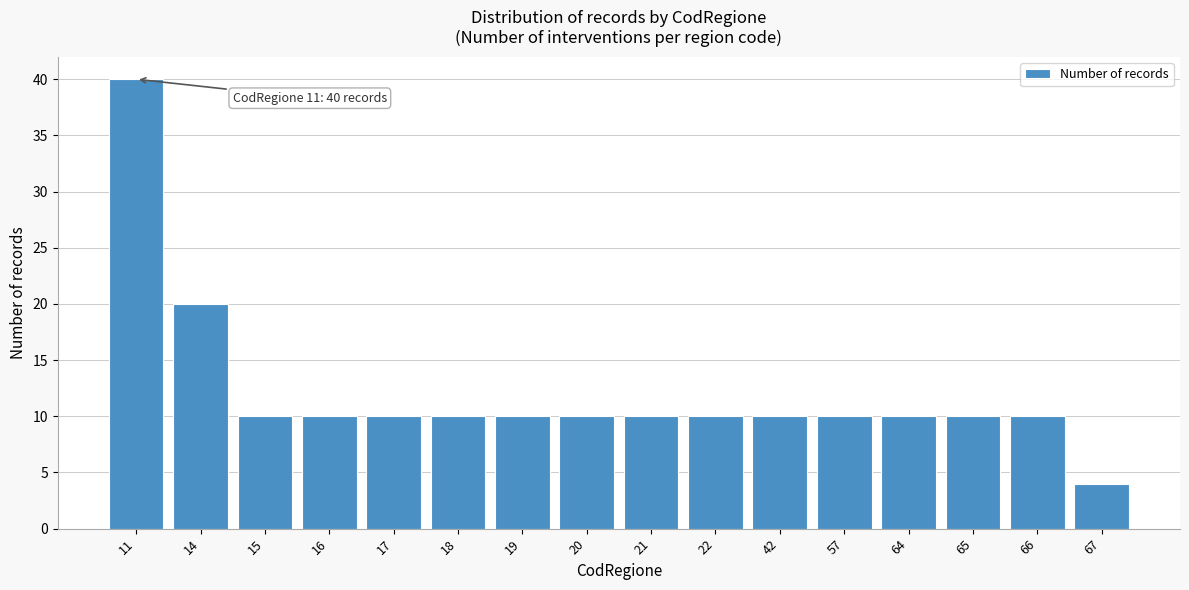

Reading left to right, what are all the values shown in this chart?

40	20	10	10	10	10	10	10	10	10	10	10	10	10	10	4